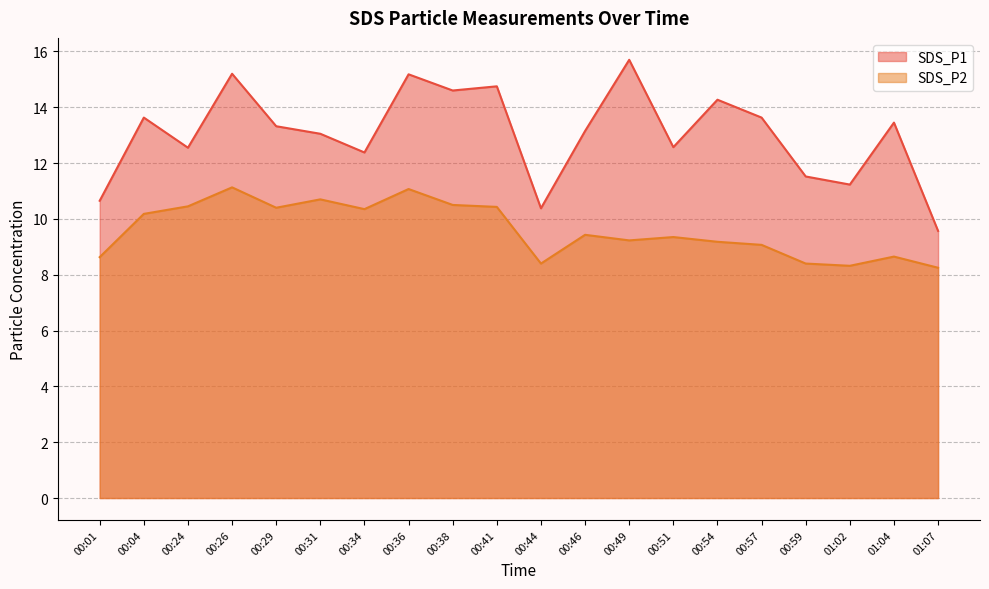

What are all the series names shown in the legend?

SDS_P1, SDS_P2